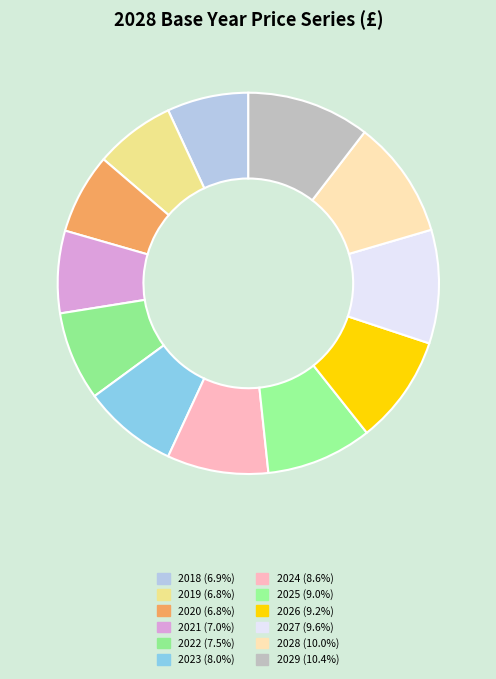

The 2018 slice represents 7% of the pie. True or false?

True